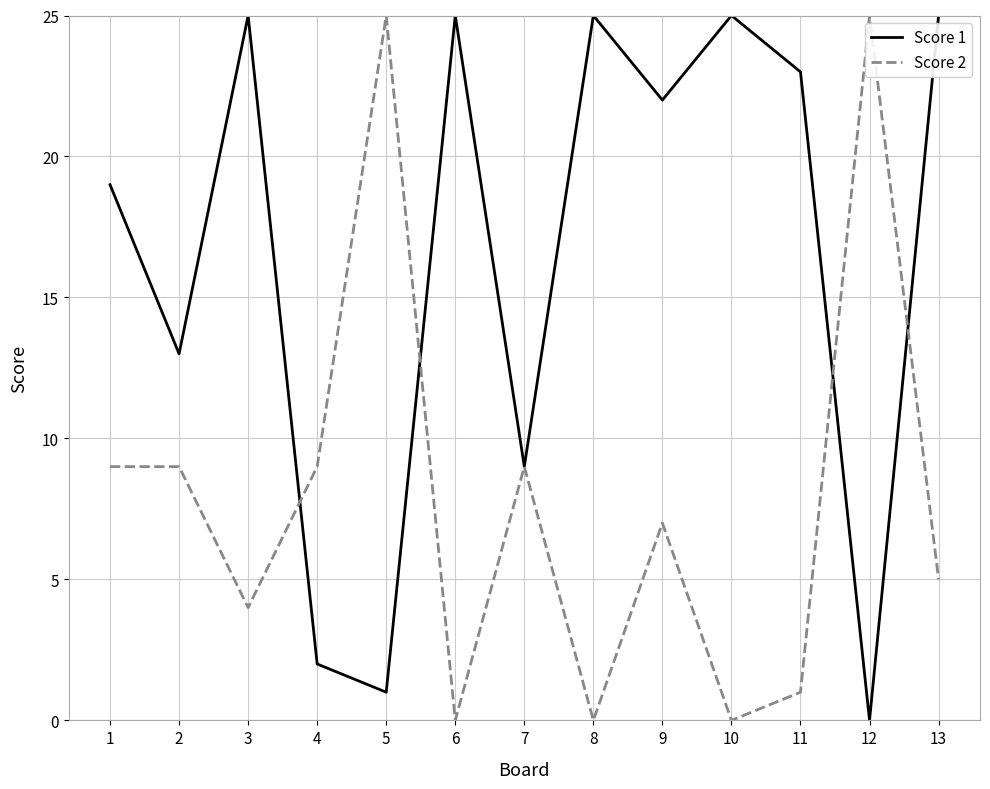

What are all the series names shown in the legend?

Score 1, Score 2